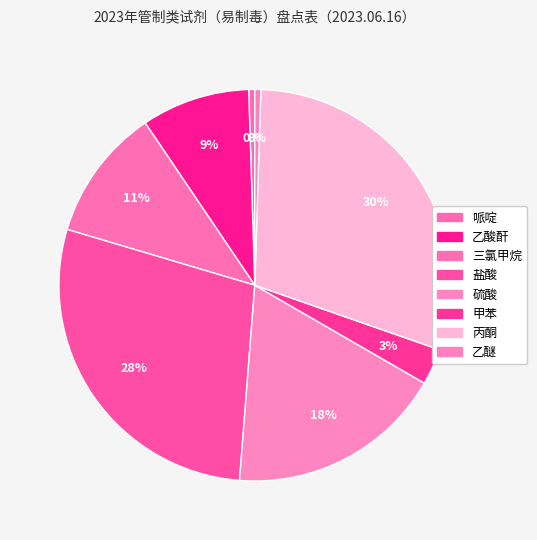

Which category has the biggest portion of the pie?

丙酮